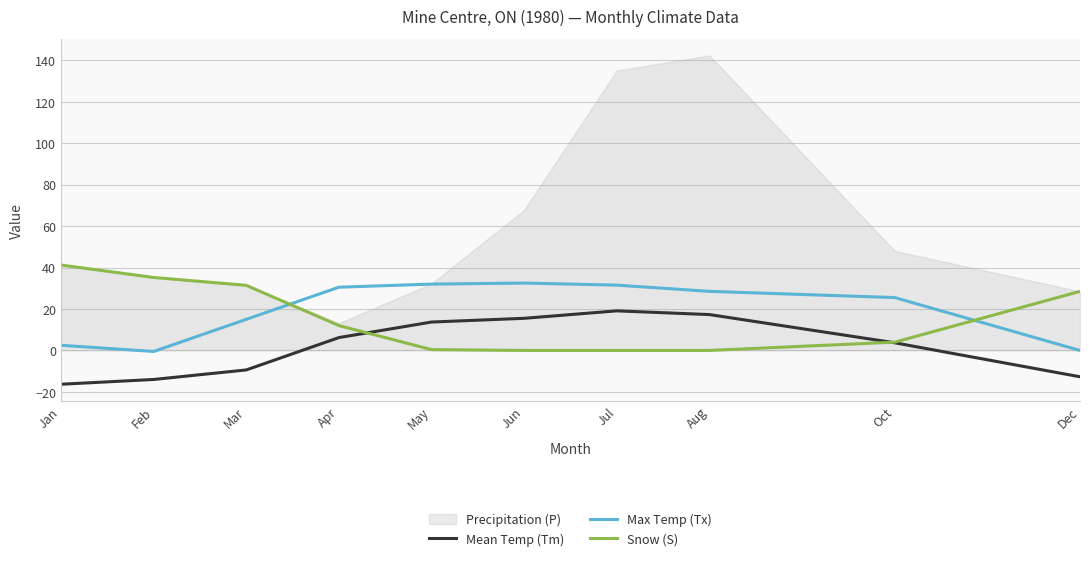

Where do Snow (S) and Max Temp (Tx) first cross each other?

Mar and Apr